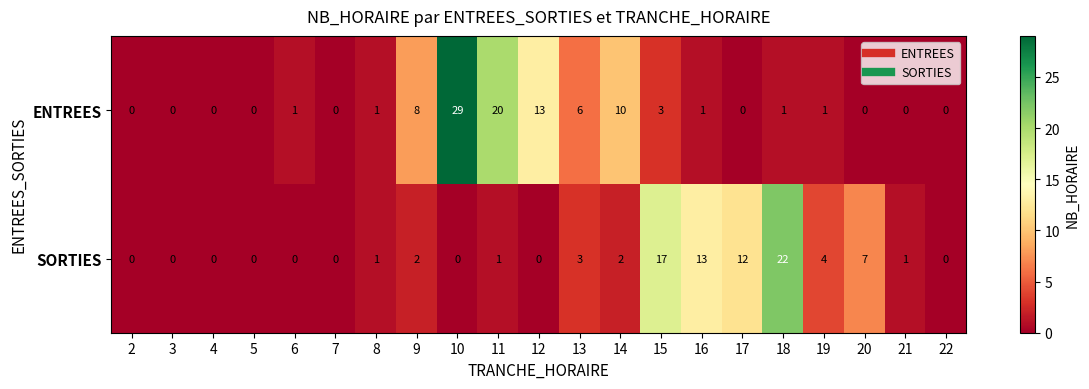

List the series in order of their peak value, lowest first.

SORTIES, ENTREES